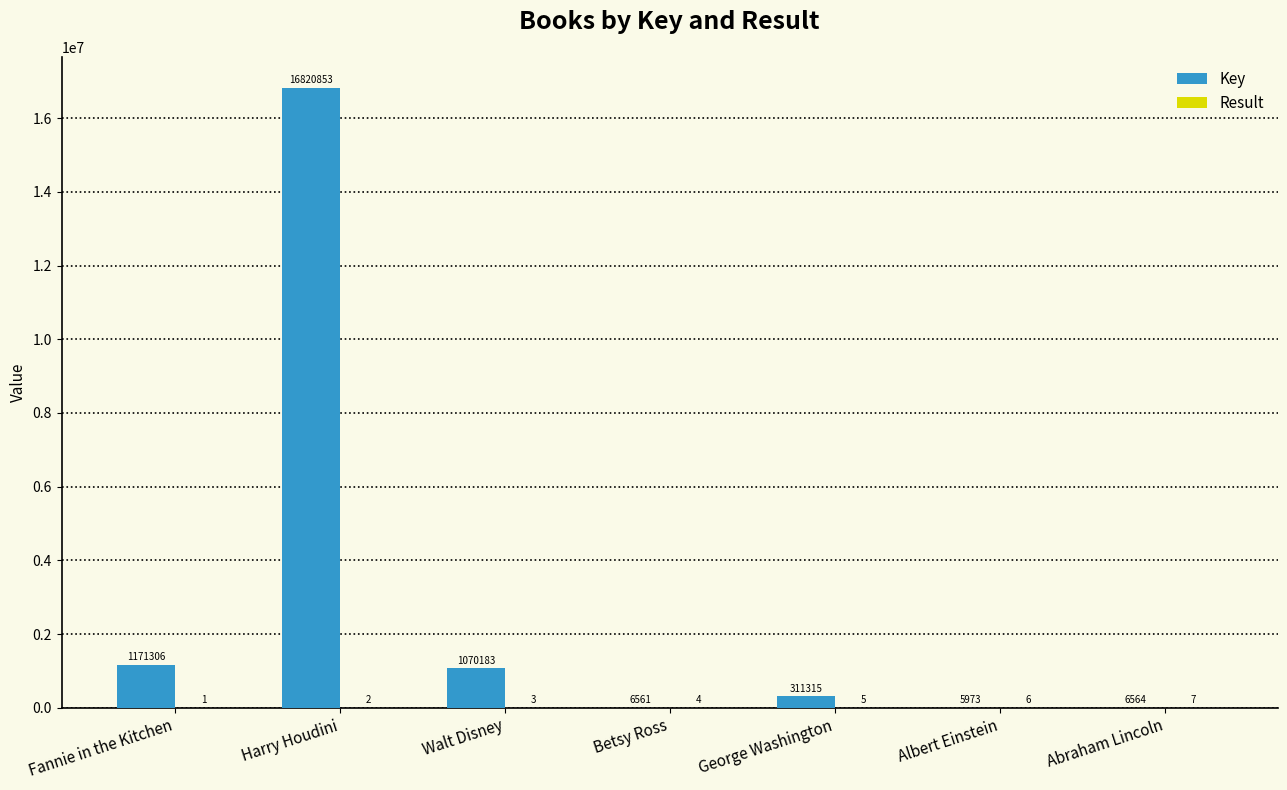

The Key series shows 5973 at Albert Einstein. True or false?

True